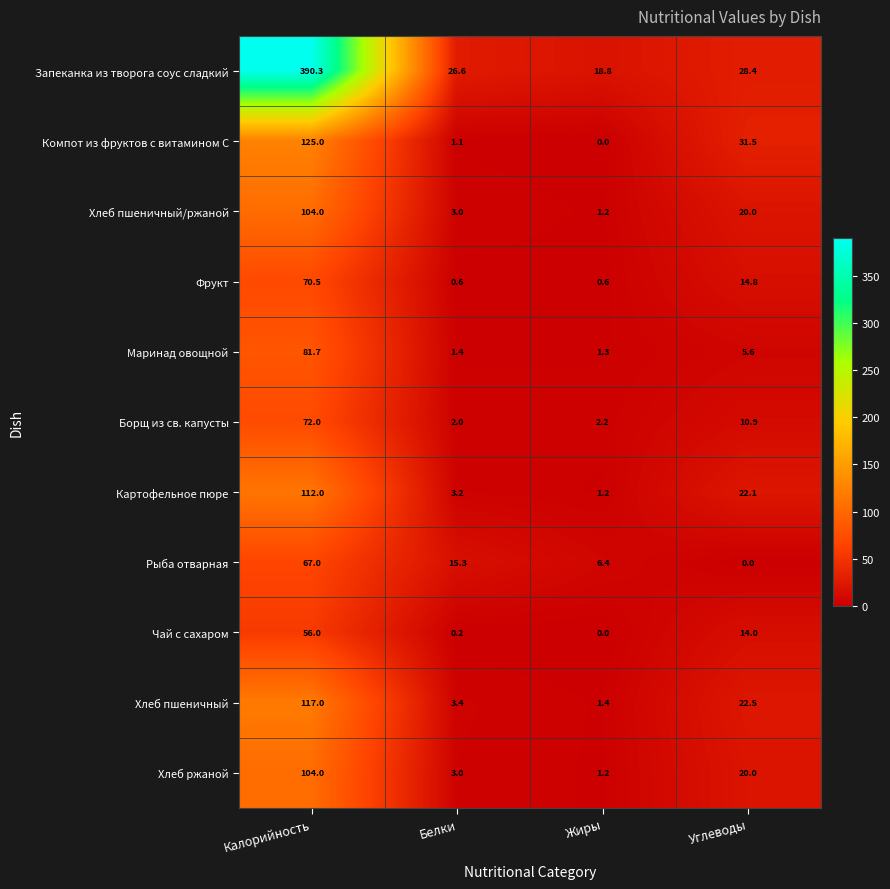

Which category has the highest value in the Хлеб пшеничный series?

Калорийность